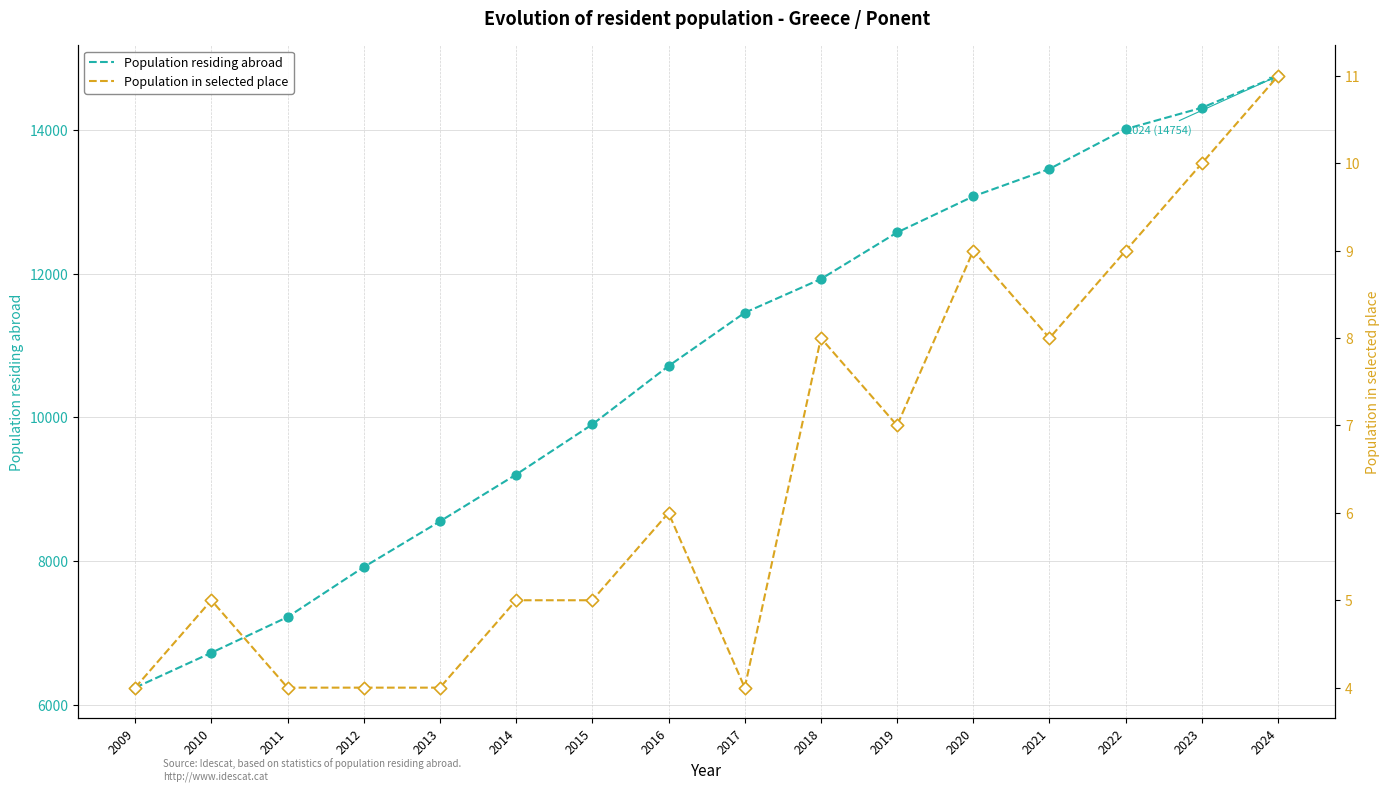

Which series reaches the minimum Y coordinate?

Population in selected place